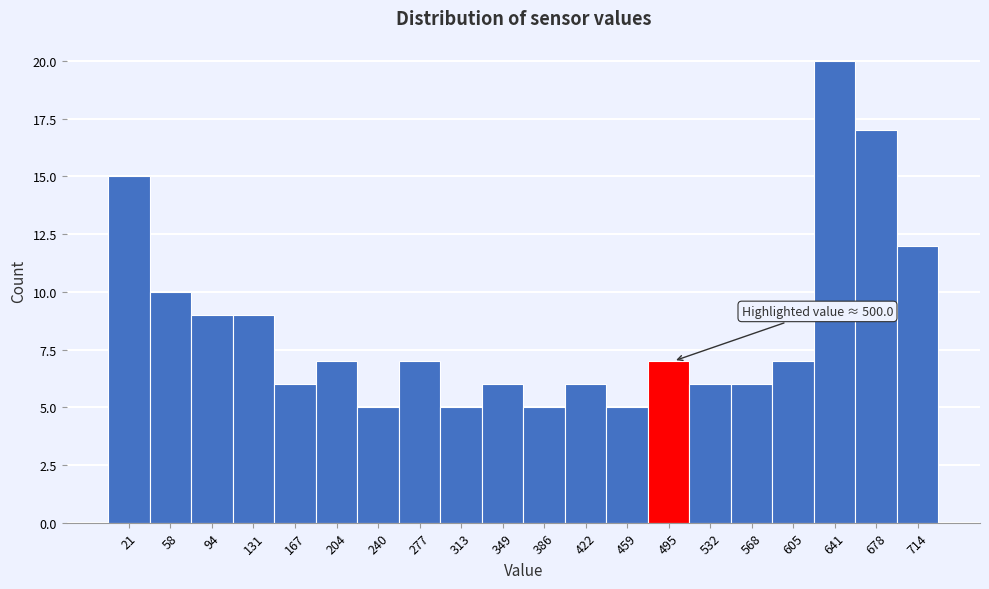

Over which range of the x-axis is the bar tallest?

625 to 660